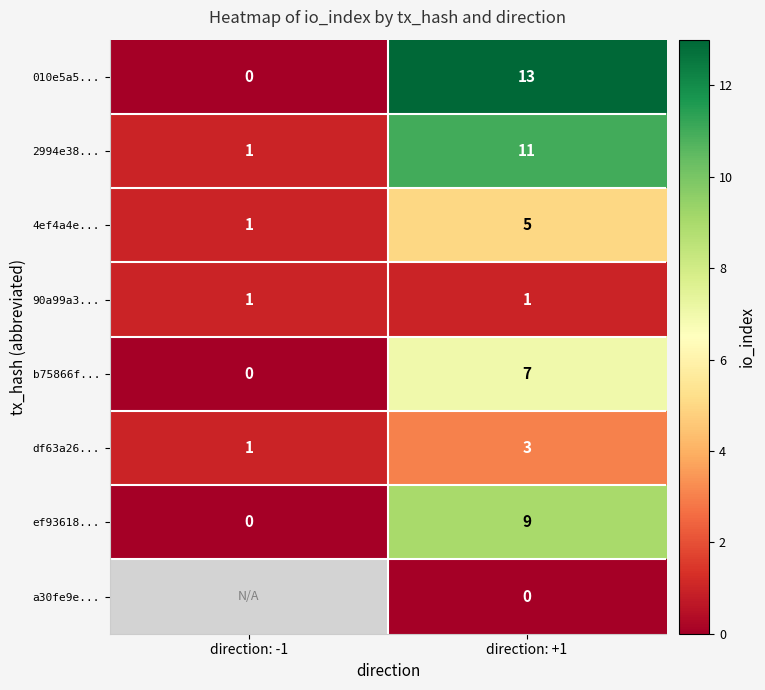

What is the total value across all series at direction: +1?

49